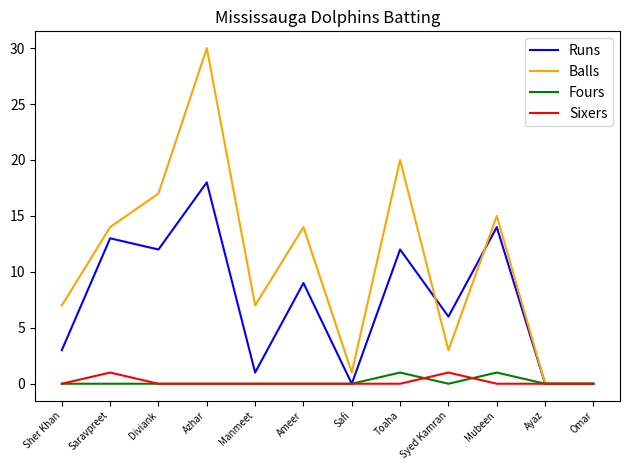

Is it true that Balls equals 5 at Sher Khan?

False